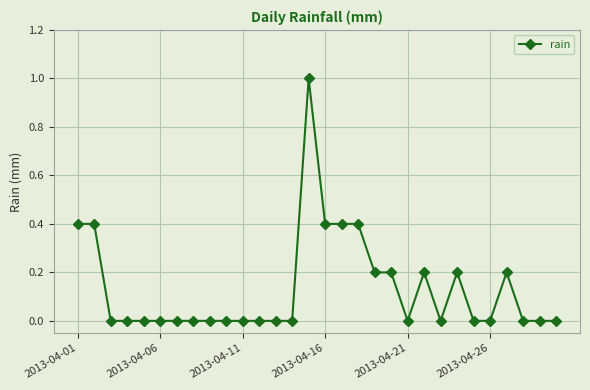

What is the sum of all values?

4.0